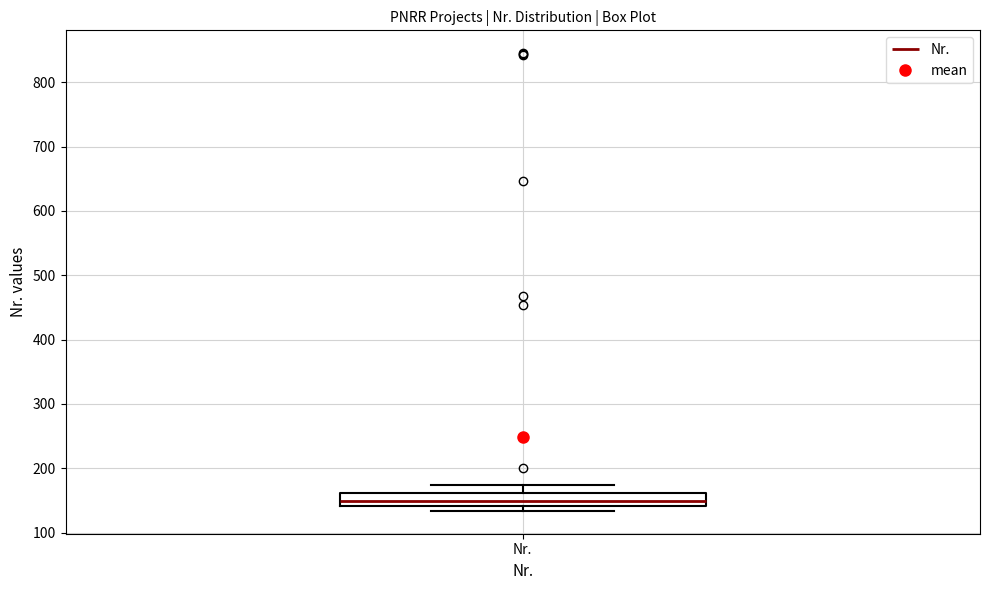

Where does the median line of the box for Nr. sit on the y-axis? The values are not printed on the chart, so give them approximately, as read against the axis.

150